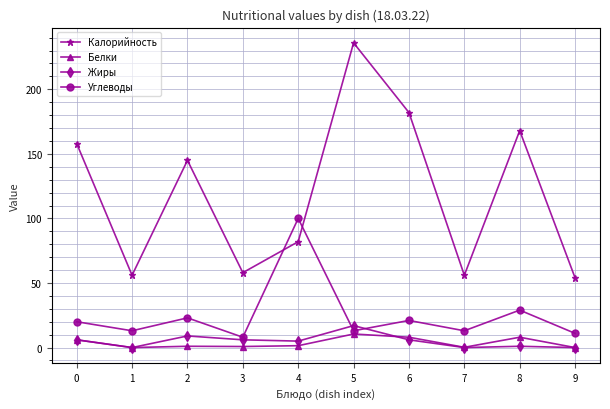

What is the spread (max minus min) of values at 7?

56.0